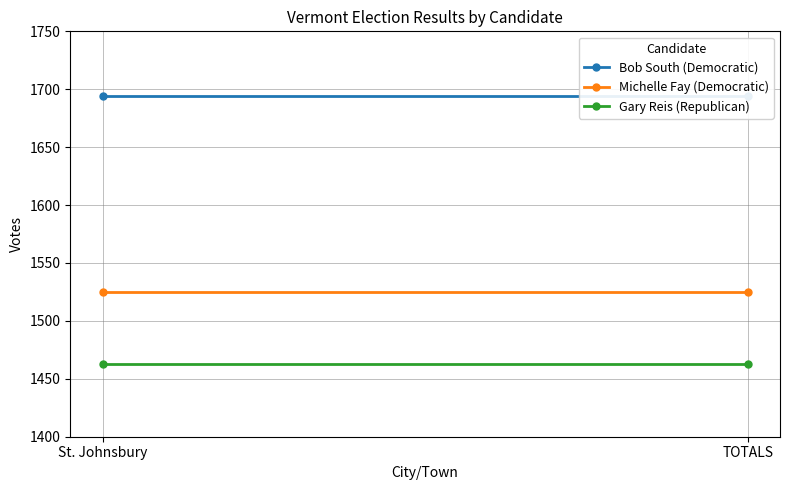

What is the sum of the Gary Reis (Republican) values at TOTALS and St. Johnsbury?

2926